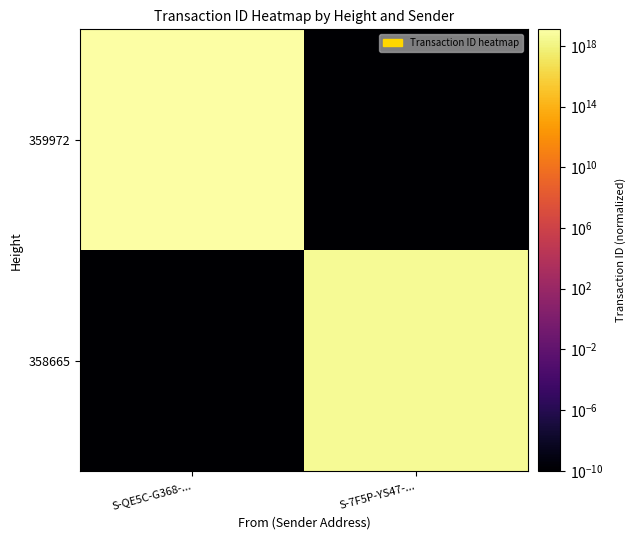

Between S-QE5C-G368-... and S-7F5P-YS47-..., which is larger?

S-QE5C-G368-...